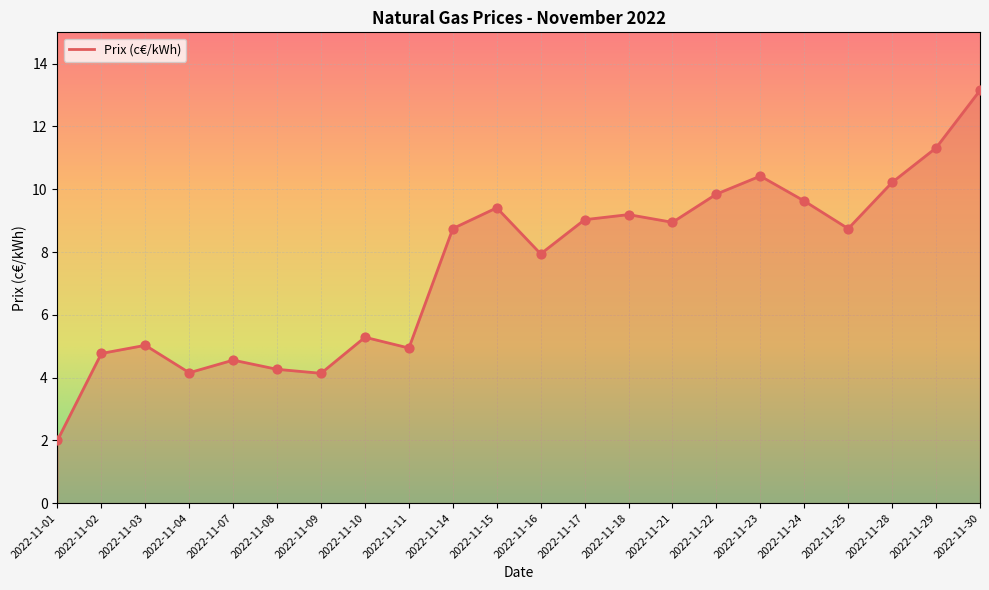

What is the change in value from 2022-11-17 to 2022-11-22?

+0.8